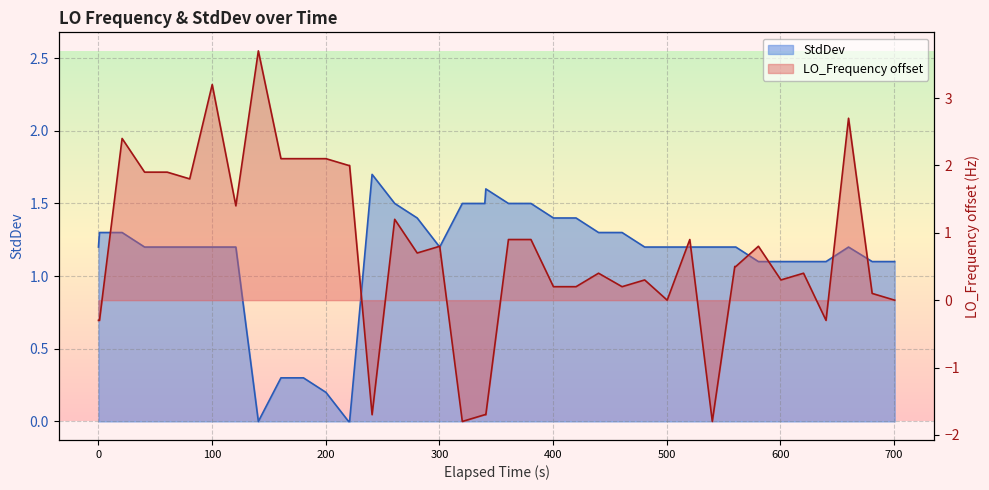

What is the lowest value of the LO_Frequency series?

-1.8